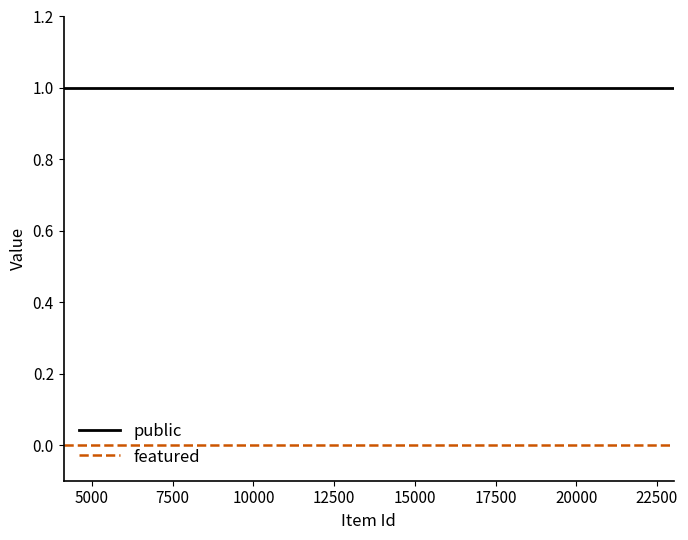

True or false: public and featured cross at least once.

False